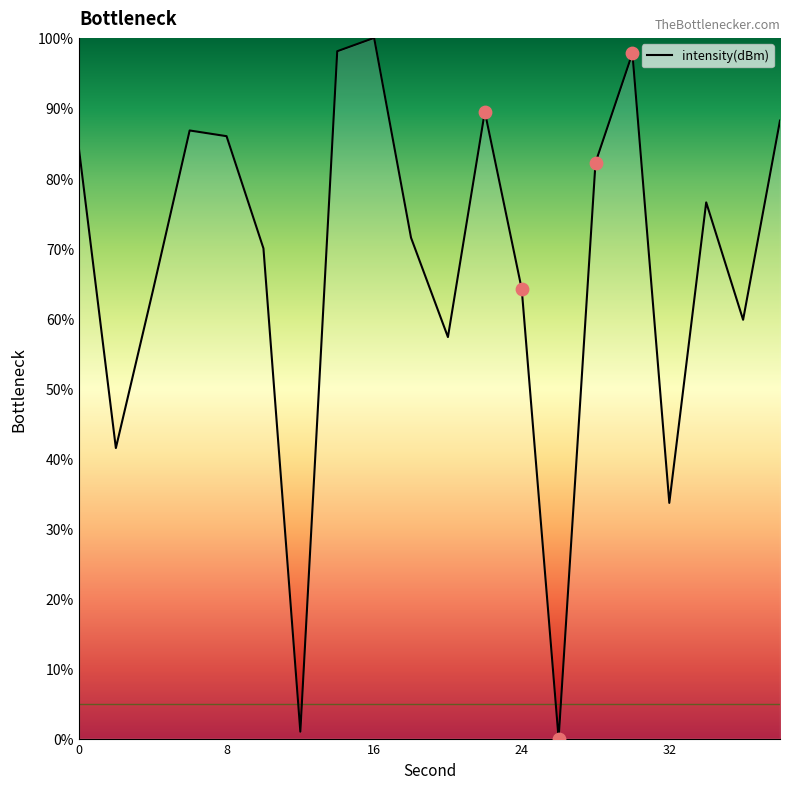

What is the maximum value shown in the chart?

100.0